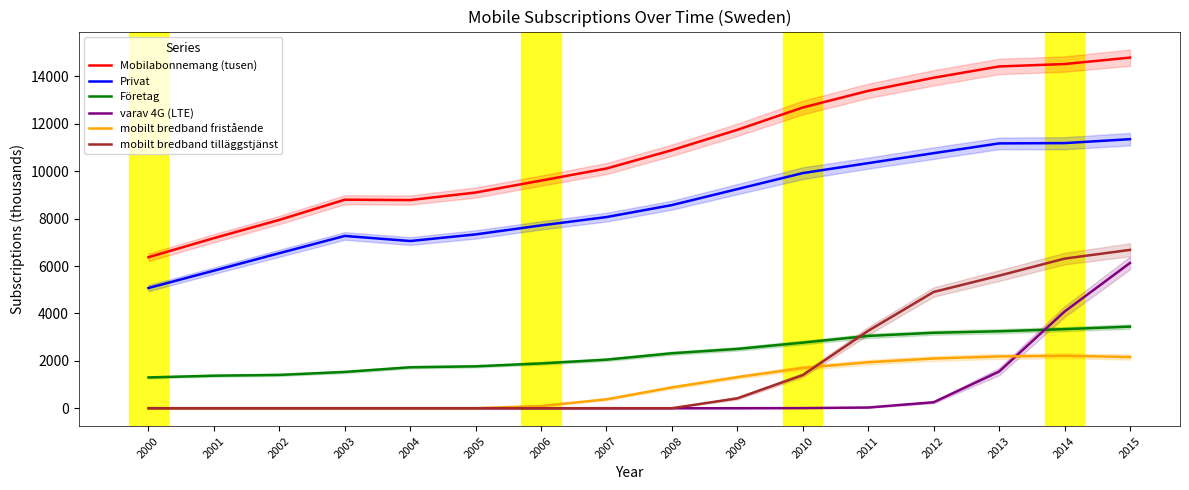

What is the value of the Privat point at the 14th from the left?

11176.4